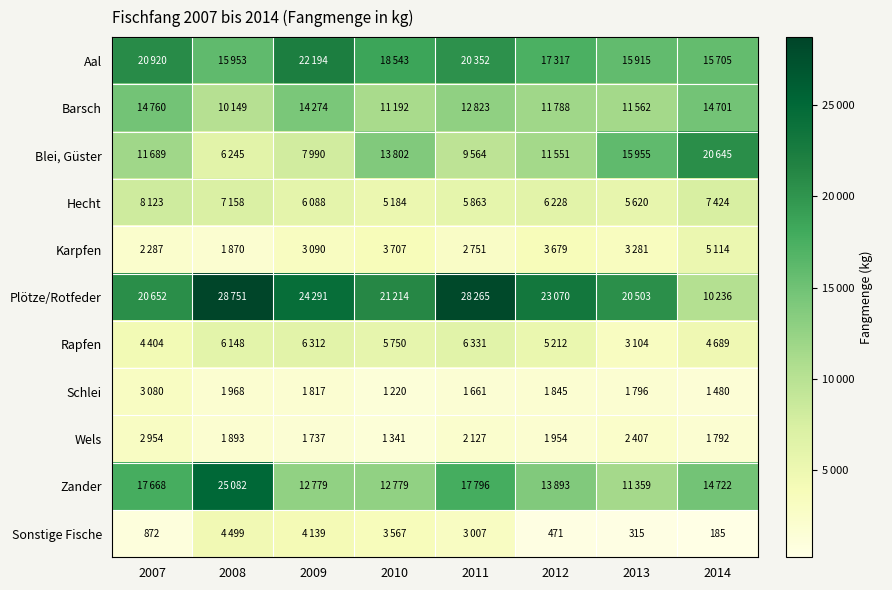

How many categories are shown in the chart?

8